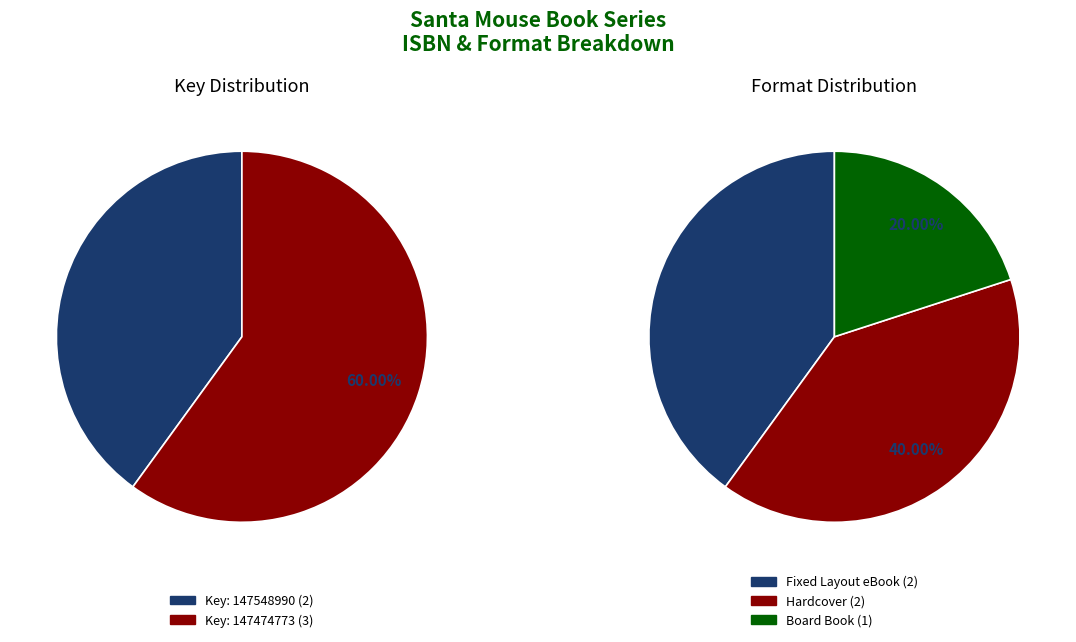

To the nearest percent, what is the average slice percentage?

20%